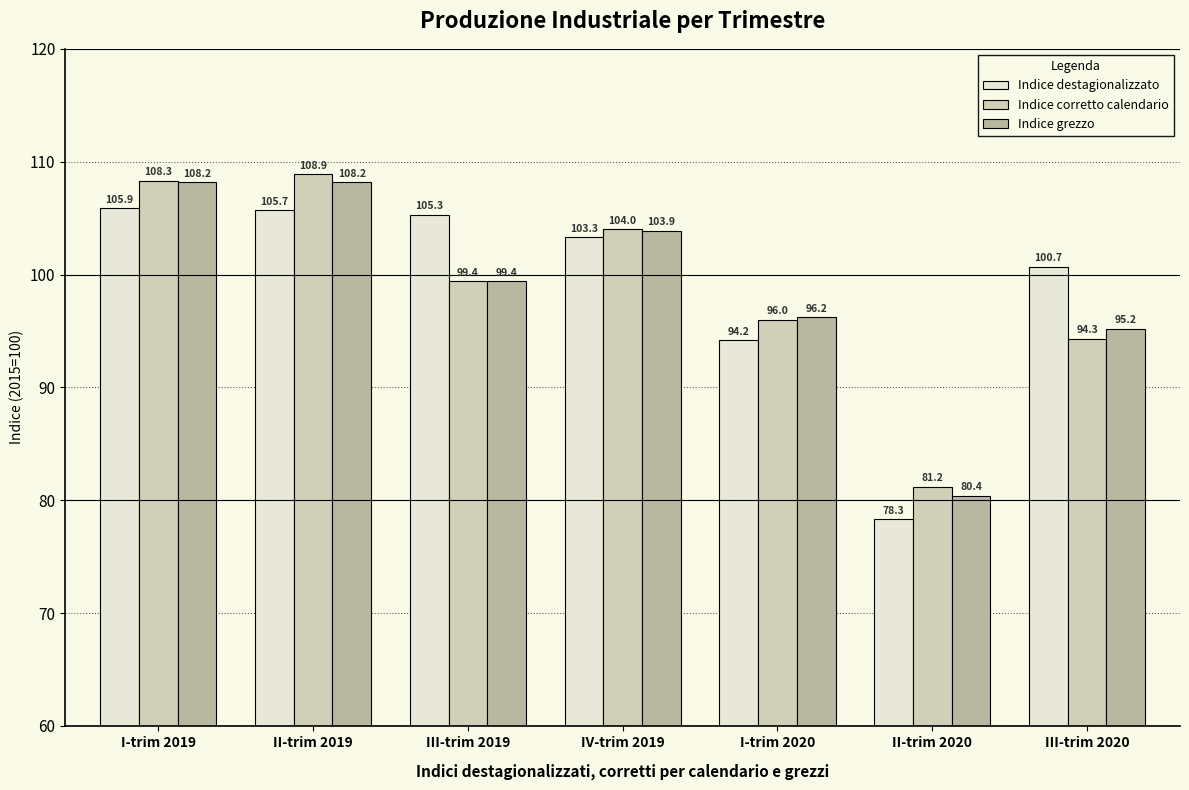

What is the maximum value for Indice corretto calendario?

108.9